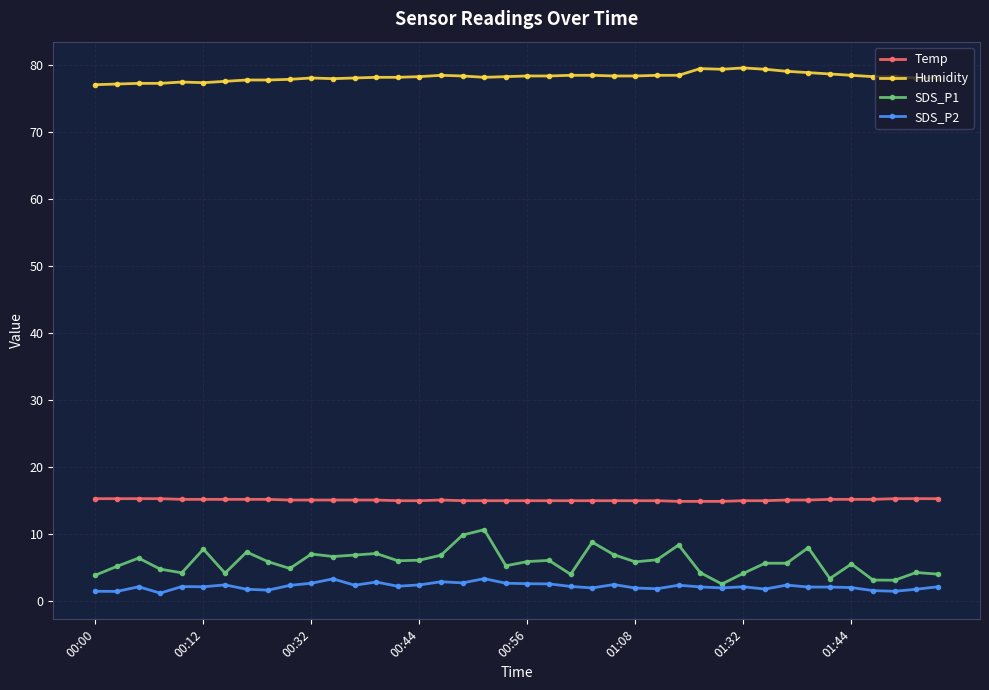

Which series has the widest spread of values?

SDS_P1